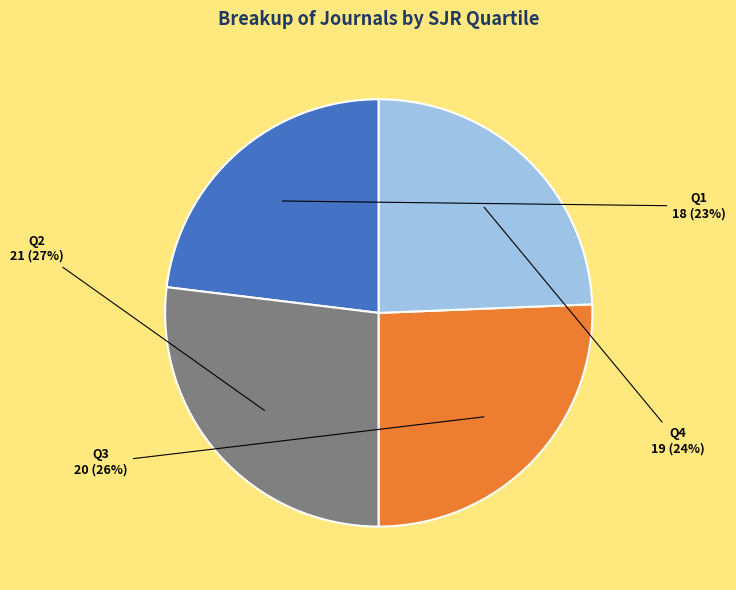

What is the ratio of the value at Q1 to the value at Q2?

0.9